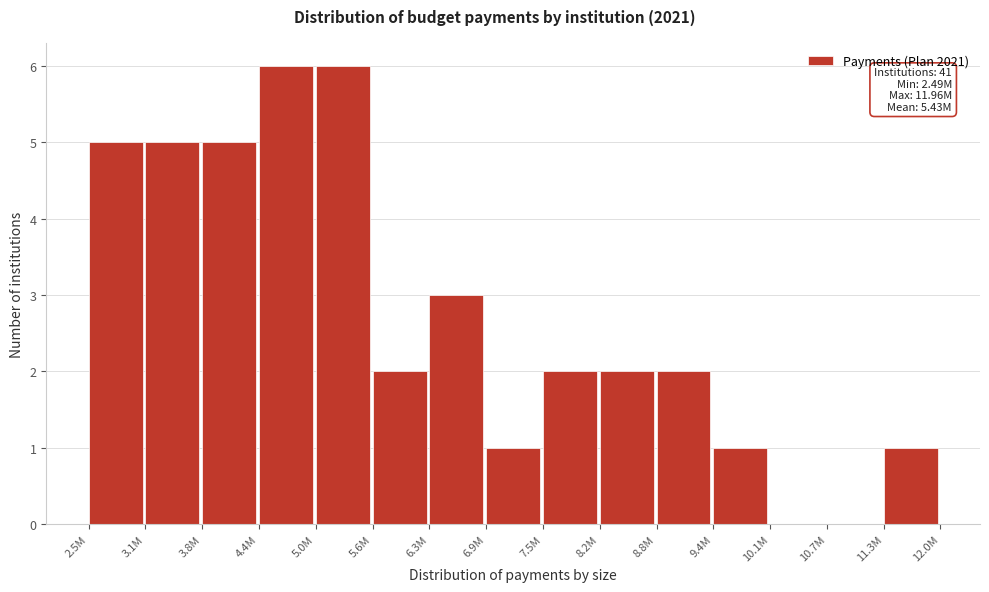

Reading left to right, transcribe all the data shown in this chart.

2.5M=5	3.1M=5	3.8M=5	4.4M=6	5.0M=6	5.6M=2	6.3M=3	6.9M=1	7.5M=2	8.2M=2	8.8M=2	9.4M=1	10.1M=0	10.7M=0	11.3M=1